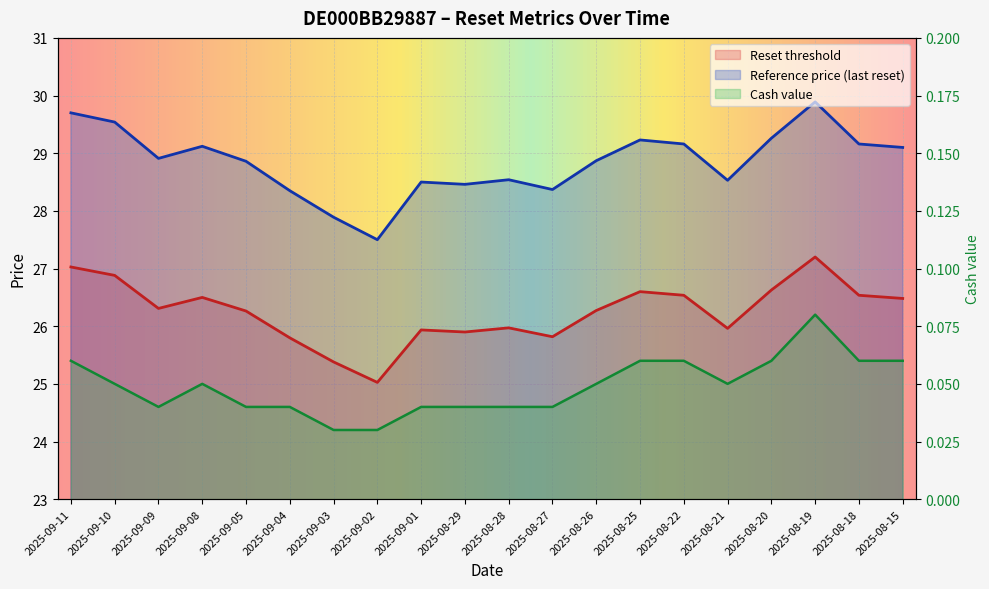

How many series are shown in this chart?

3